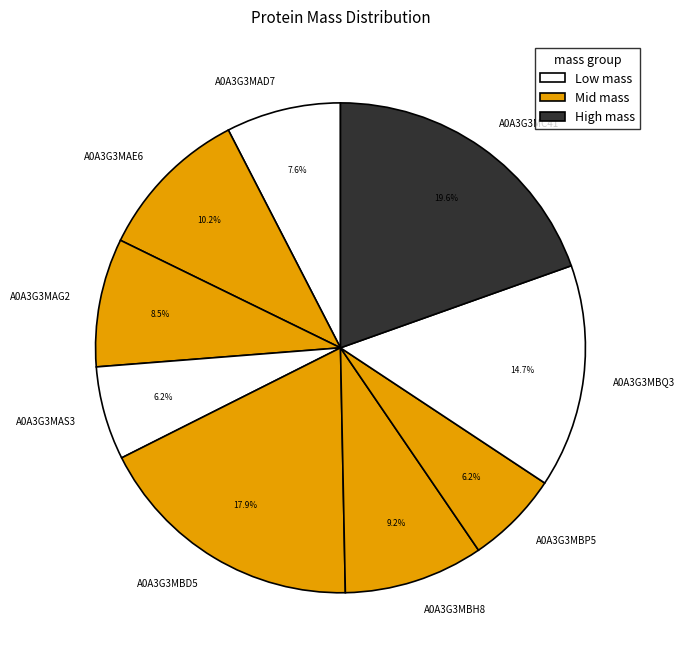

Is it true that A0A3G3MBQ3 is 15% of the pie?

True